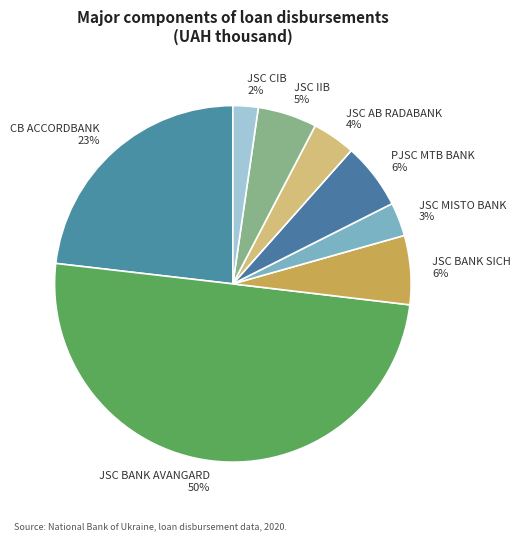

Is it true that JSC BANK SICH is 14% of the pie?

False